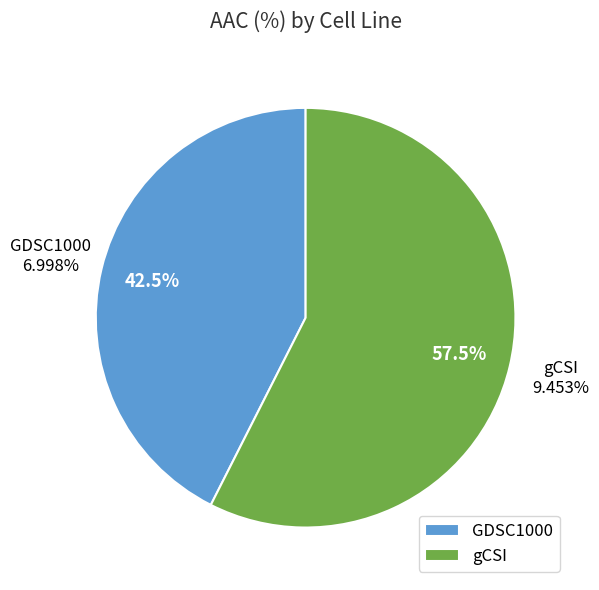

To the nearest percent, what is the average slice percentage?

50%